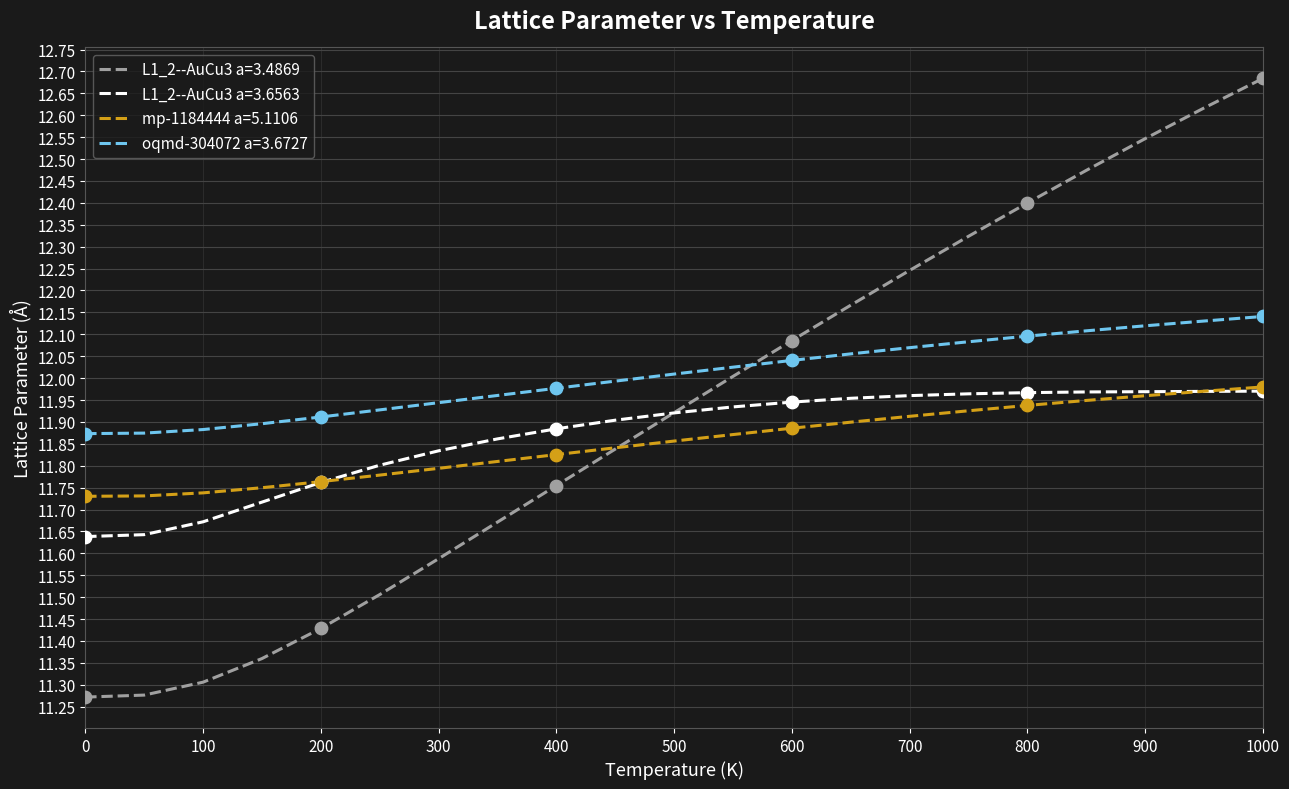

Which series has the widest spread of values?

L1_2--AuCu3 a=3.4869